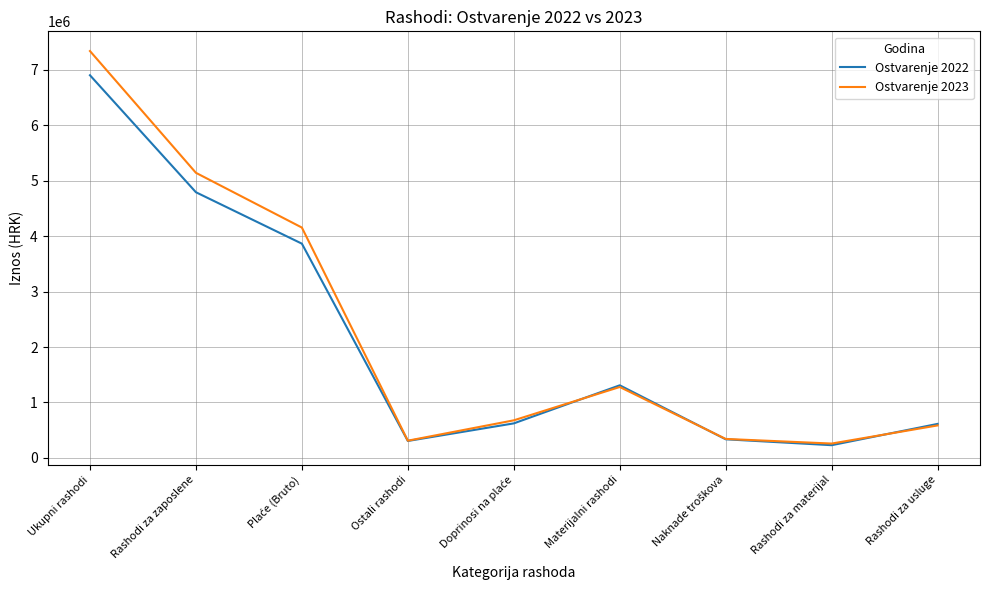

Which category has the lowest value across all series?

Rashodi za materijal